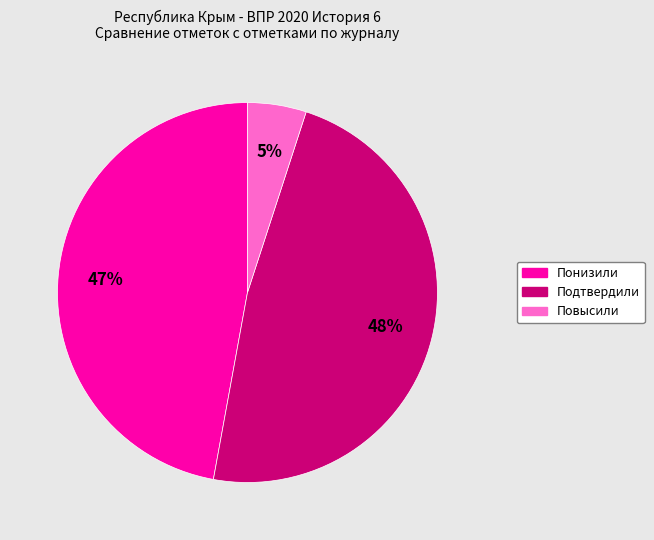

How many segments does this pie chart have?

3